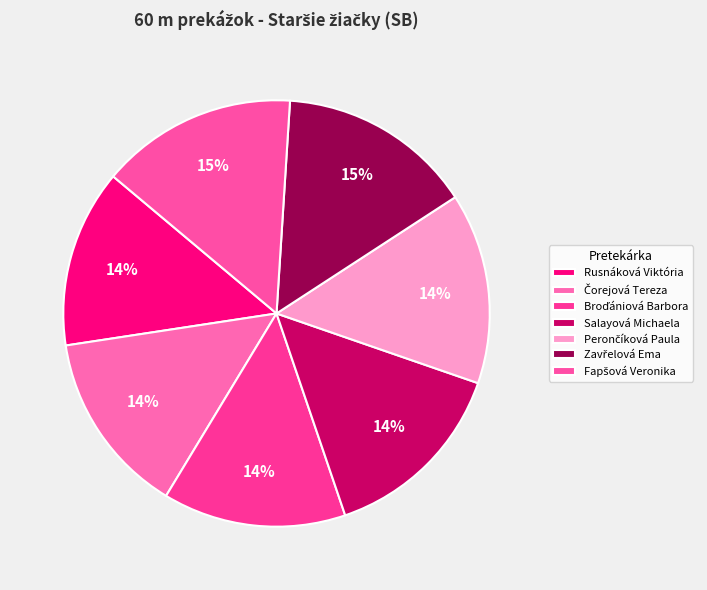

Count the number of slices in the pie.

7